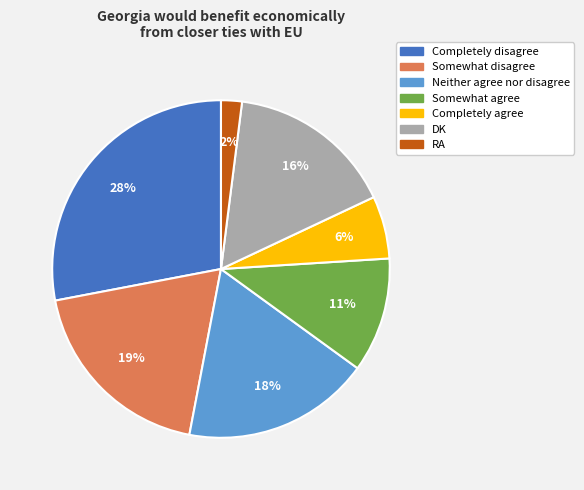

Combined, do Neither agree nor disagree and Somewhat agree account for over 50%?

No